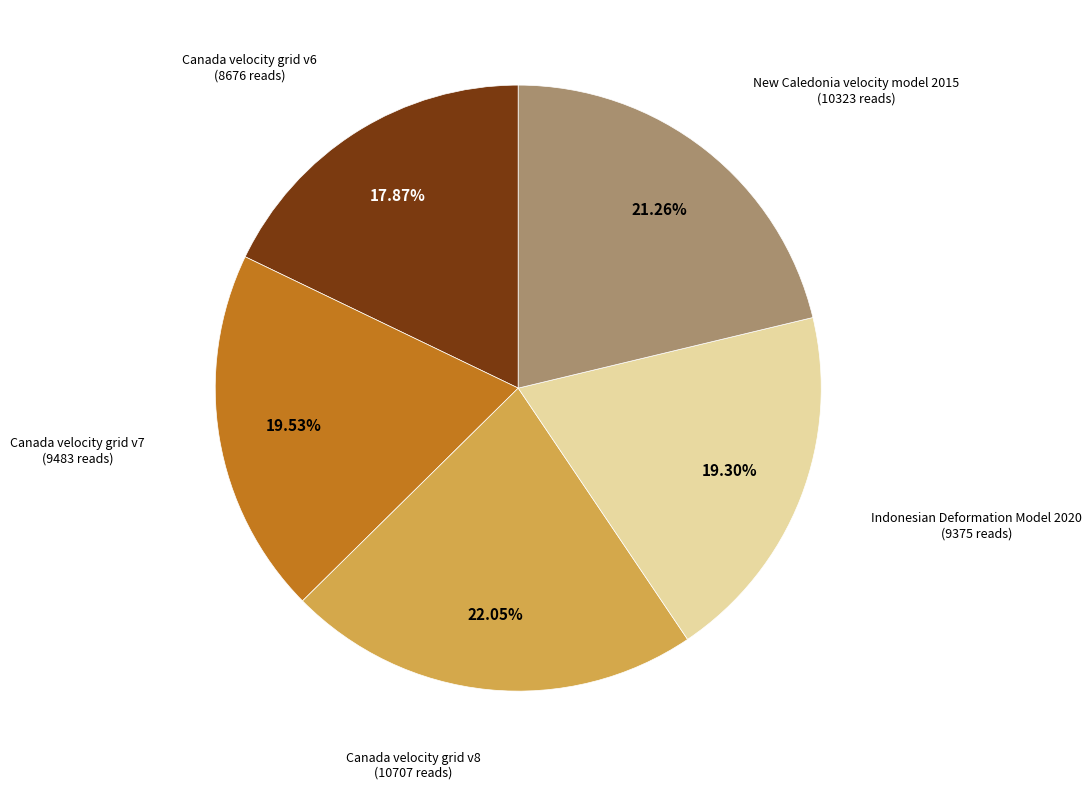

Is there any slice that represents more than half of the pie?

No